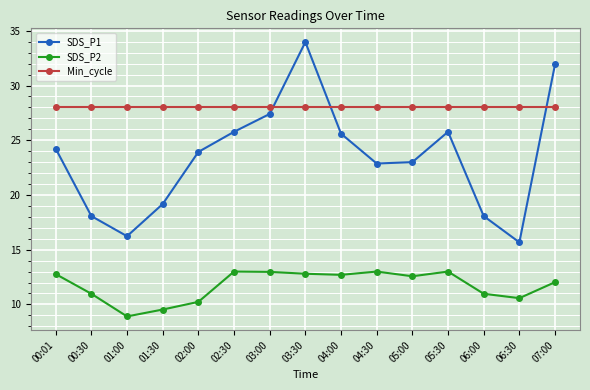

What is the minimum value shown in the chart?

8.9